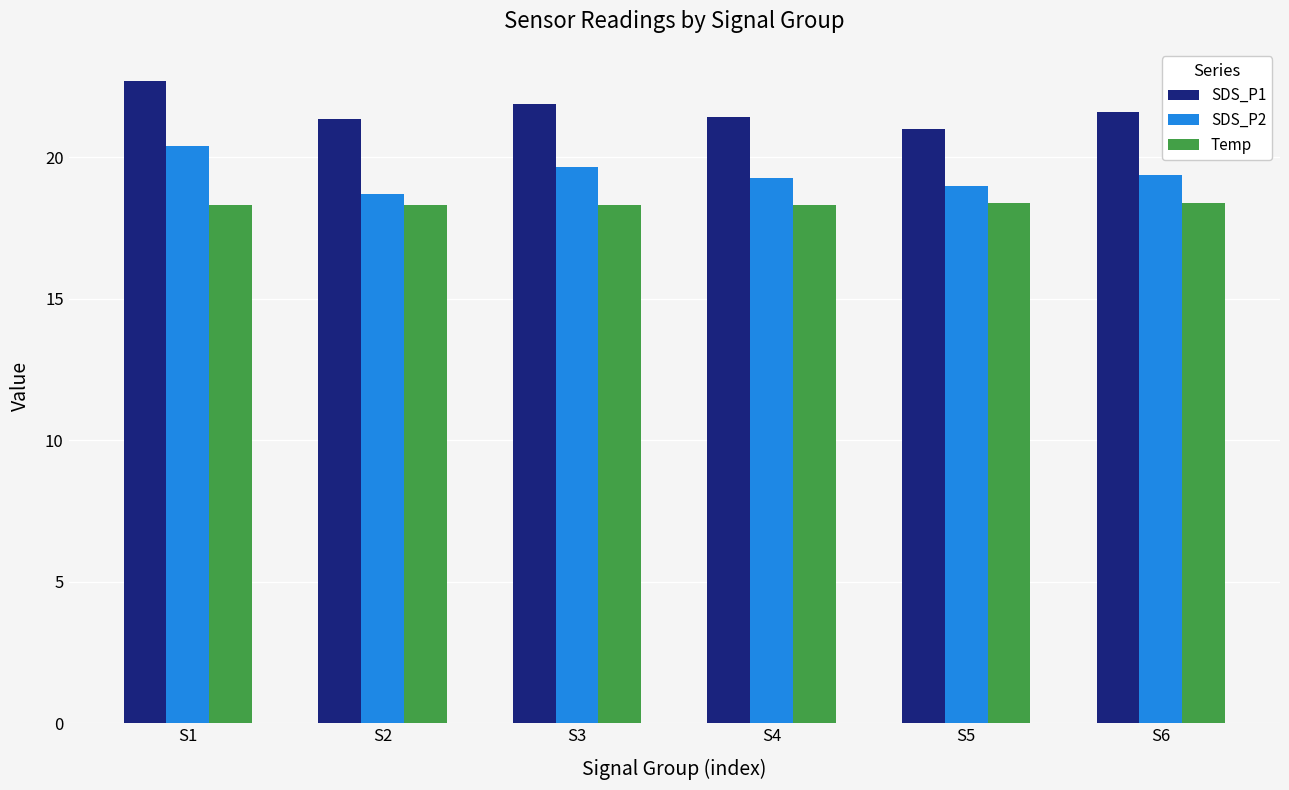

What is the average value of the SDS_P1 series?

21.7